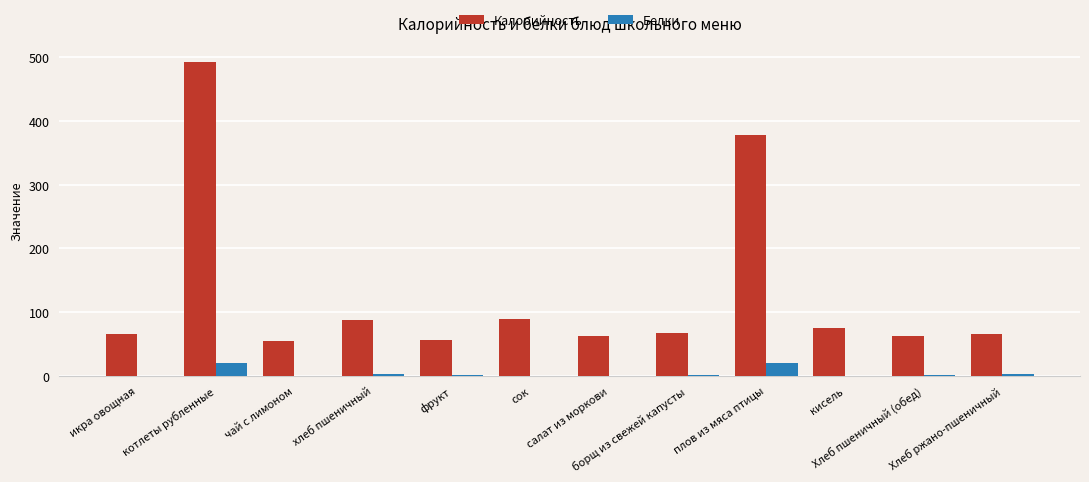

What is the maximum value for Калорийность?

493.3